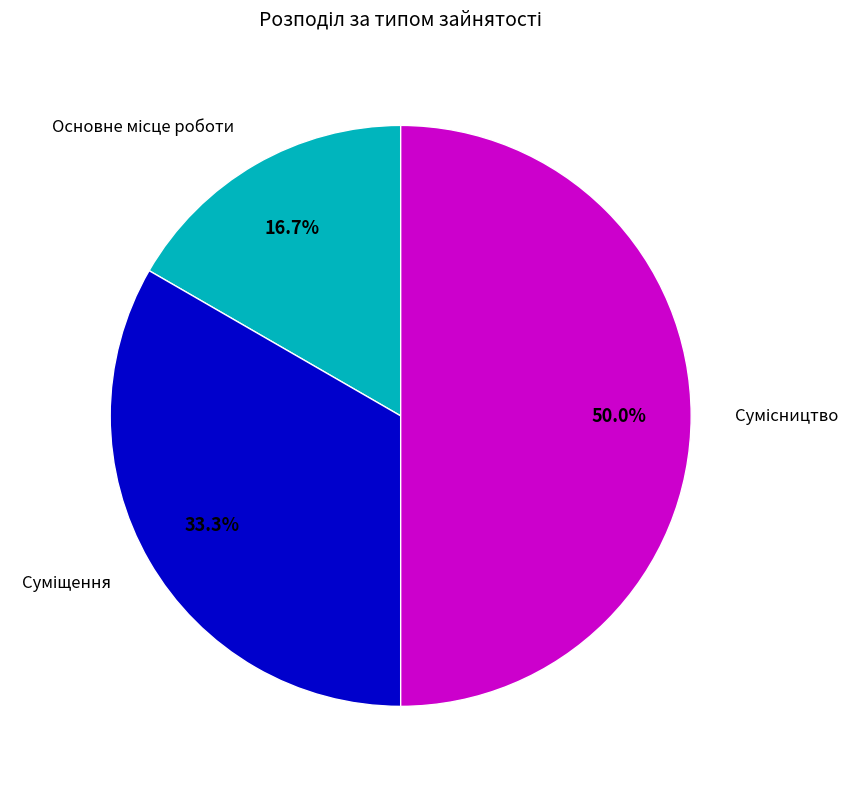

How many segments does this pie chart have?

3